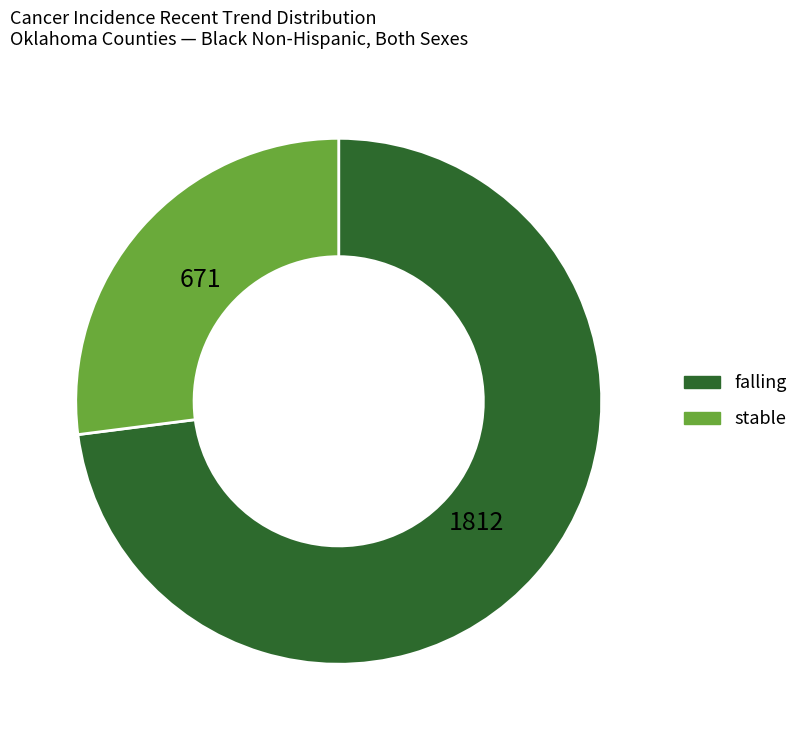

Is the sum of falling and stable greater than half?

Yes